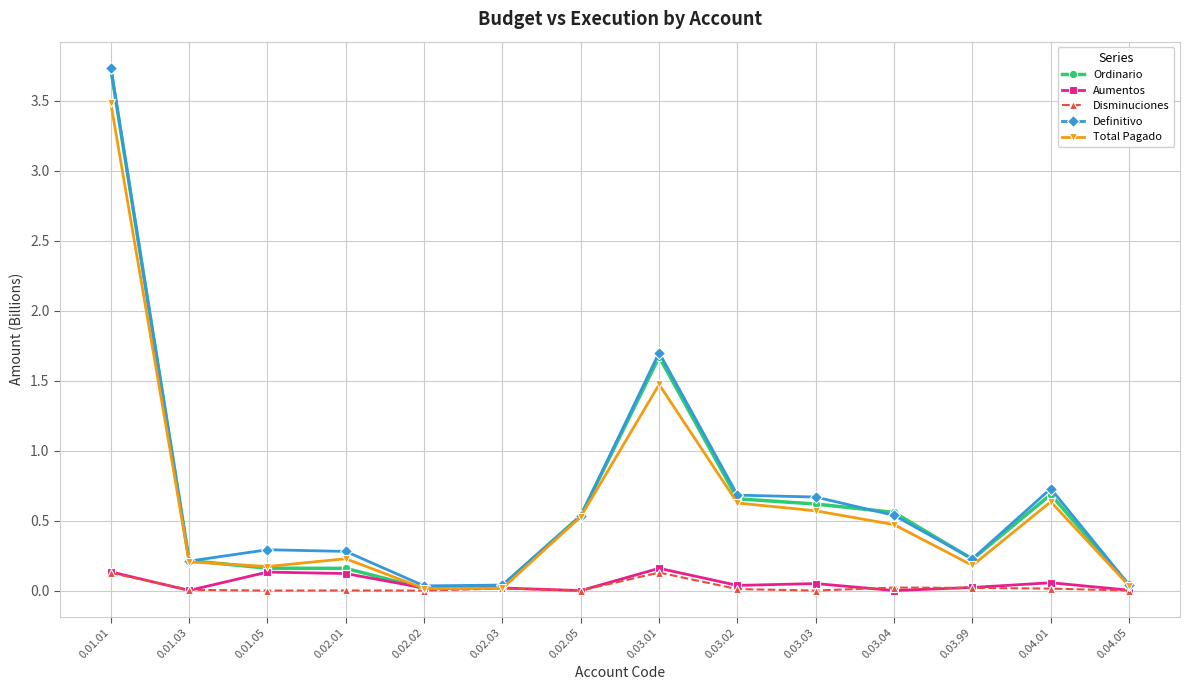

What are all the series names shown in the legend?

Ordinario, Aumentos, Disminuciones, Definitivo, Total Pagado